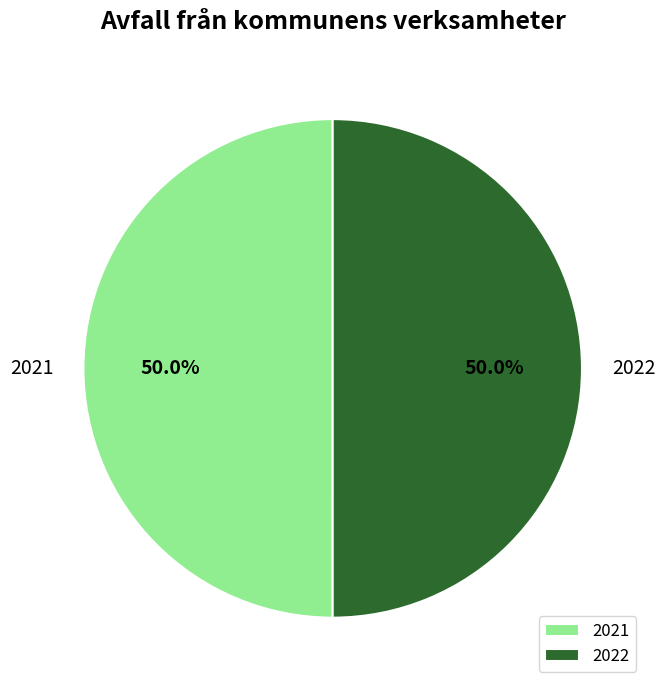

How many segments does this pie chart have?

2